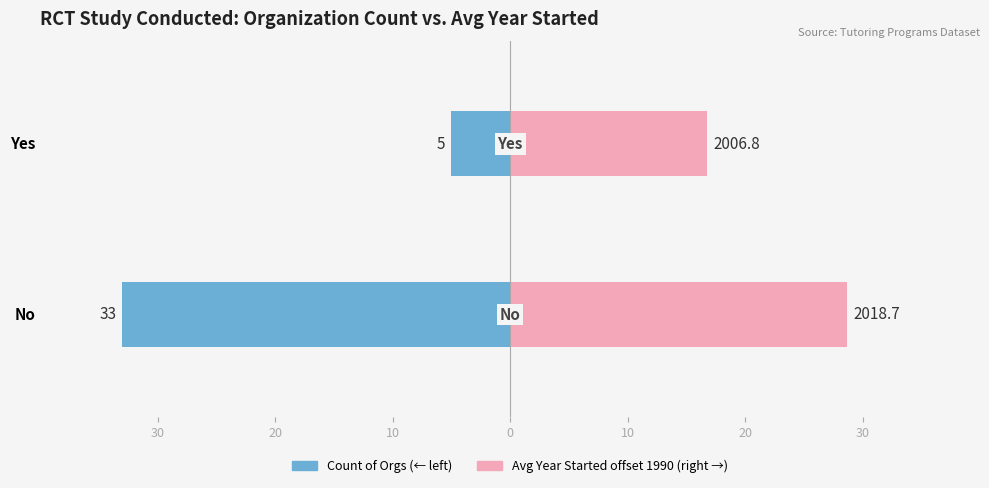

What is the value of the Avg Year Started (offset from 1990) bar at the 1st from the left?

16.8